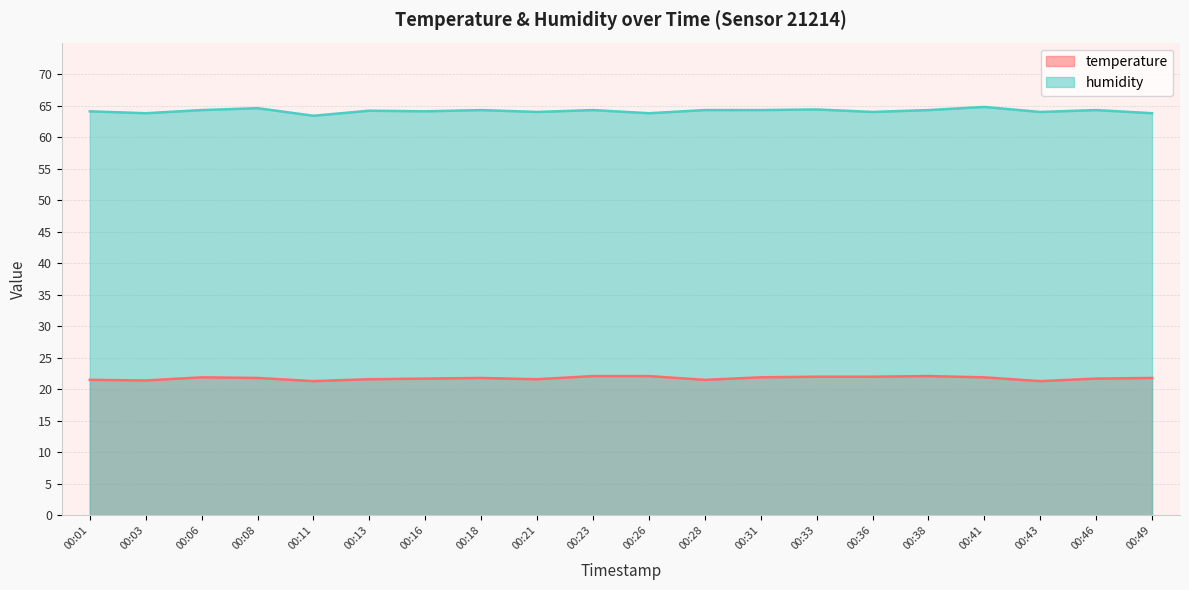

Which category has the highest value in the humidity series?

00:41